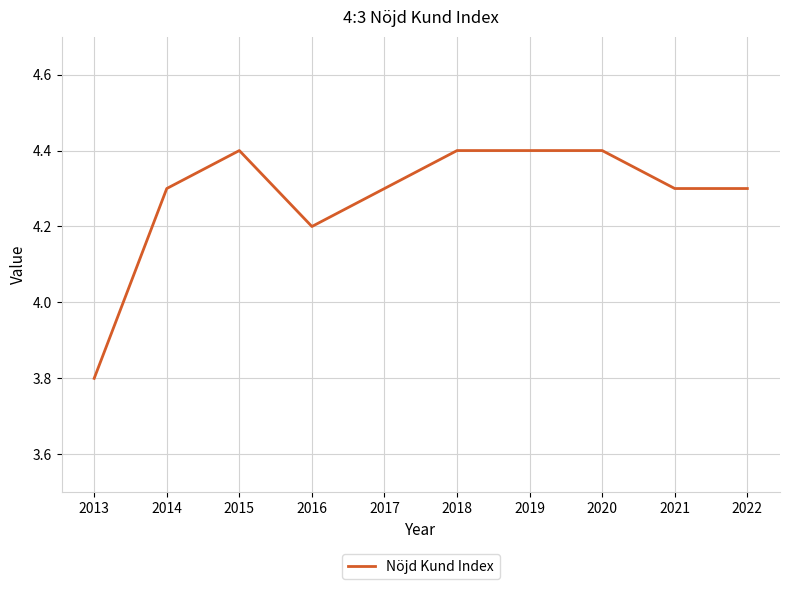

Where does the data first go above 4?

2014